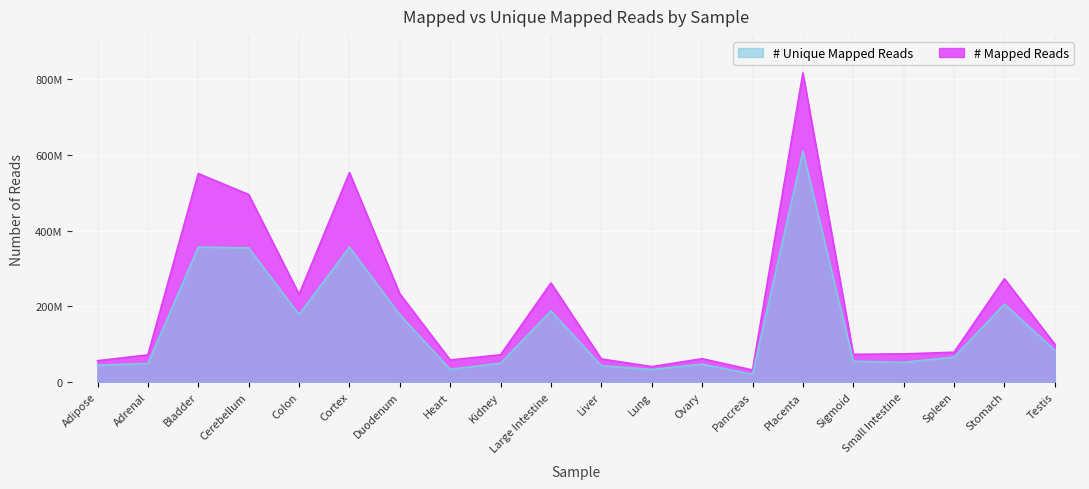

What is the label of the 12th point from the right?

Kidney